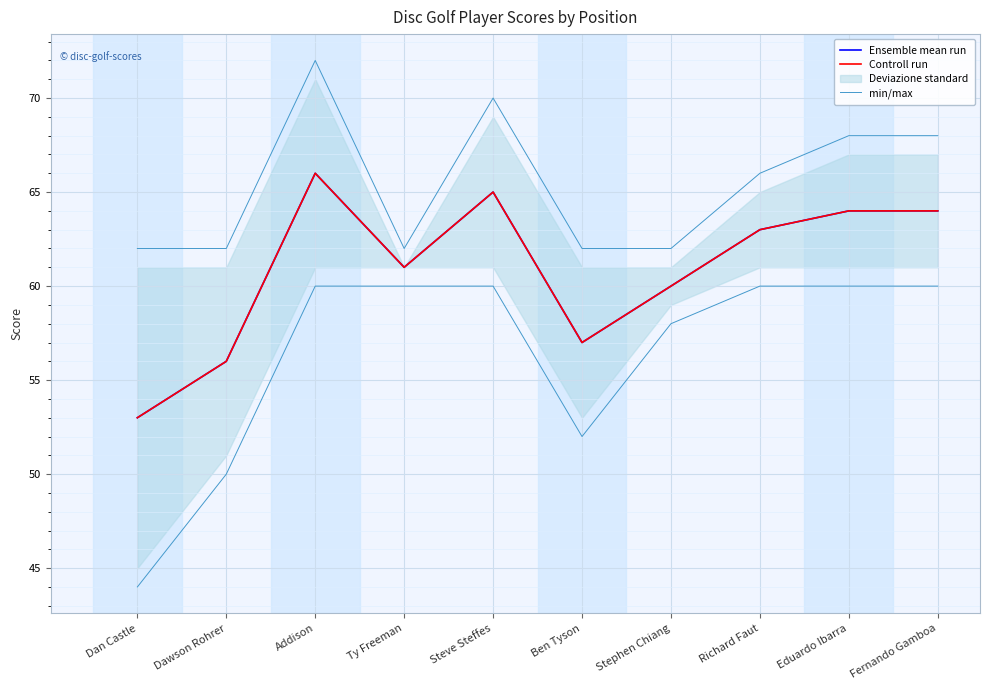

Between Dan Castle and Steve Steffes, which series saw the biggest shift?

Ensemble mean run